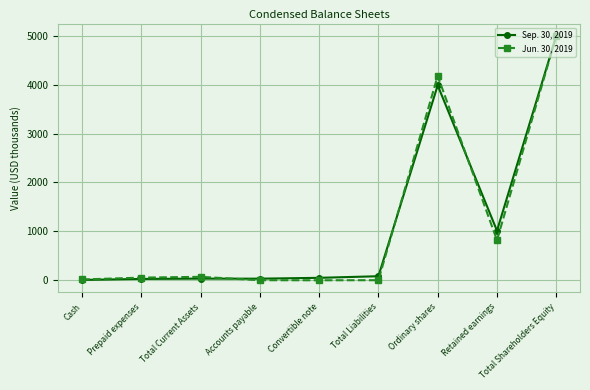

What is the sum of all Sep. 30, 2019 values?

10232.9